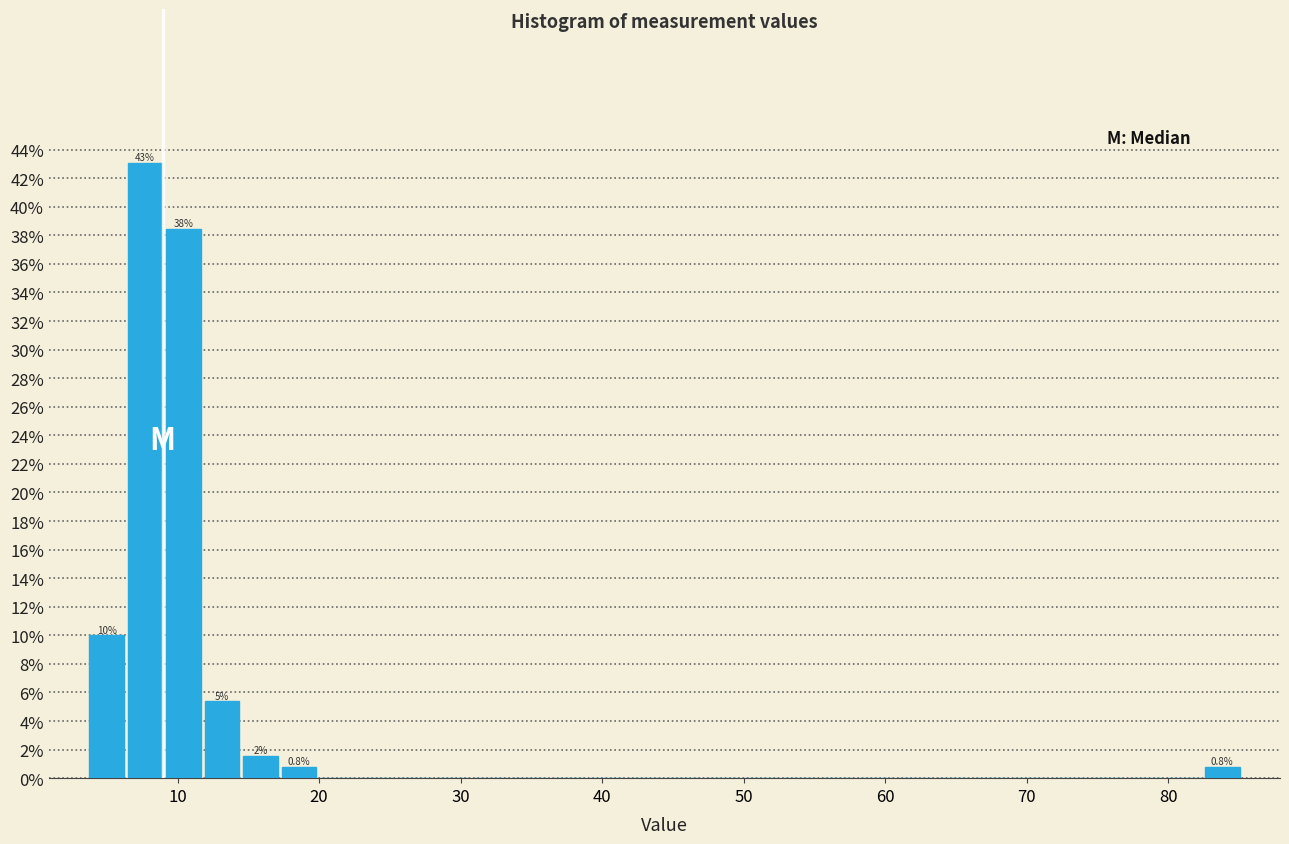

Around what value on the x-axis is the tallest bar? Give the approximate position of its centre, as read against the axis.

8